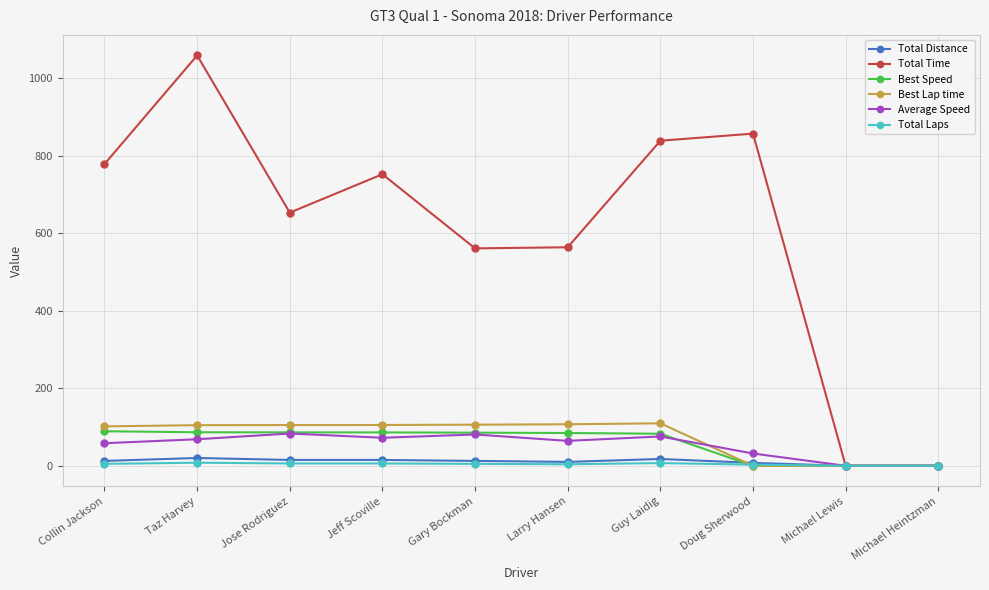

The Total Time series shows 439.7 at Taz Harvey. True or false?

False